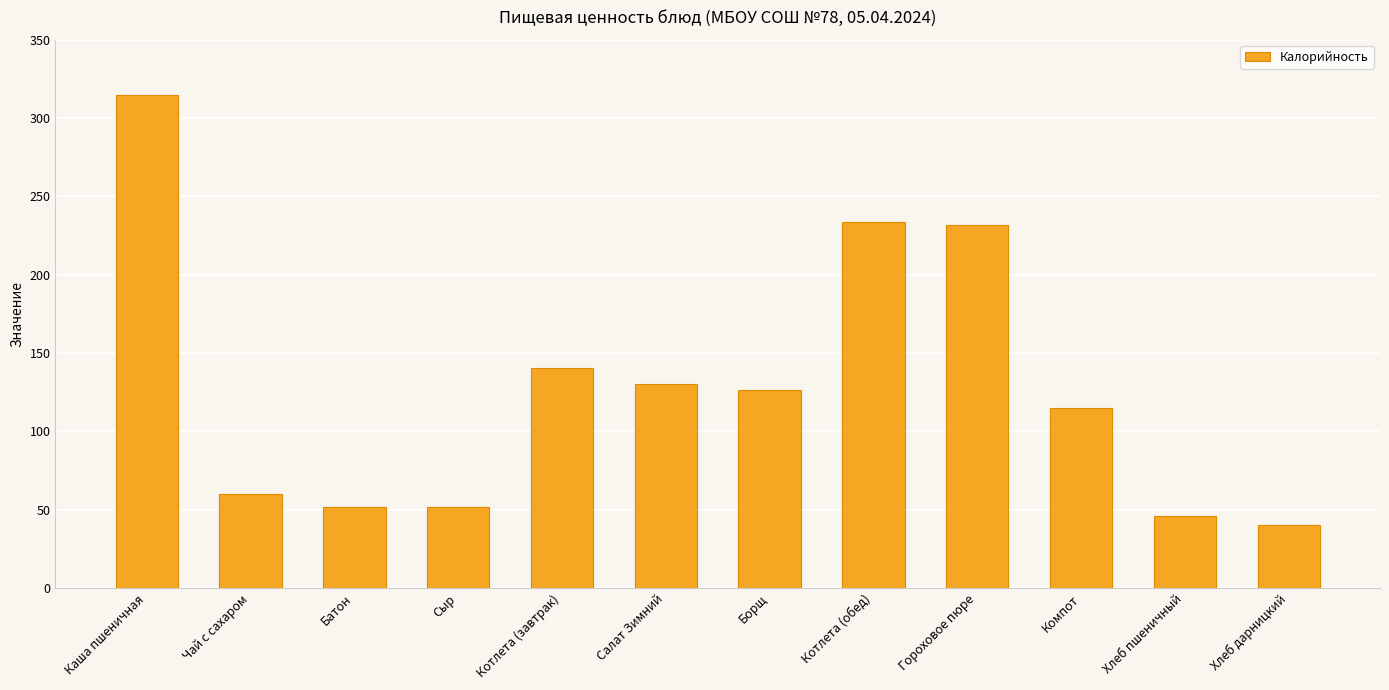

At which category does the chart reach its minimum across all series?

Хлеб дарницкий